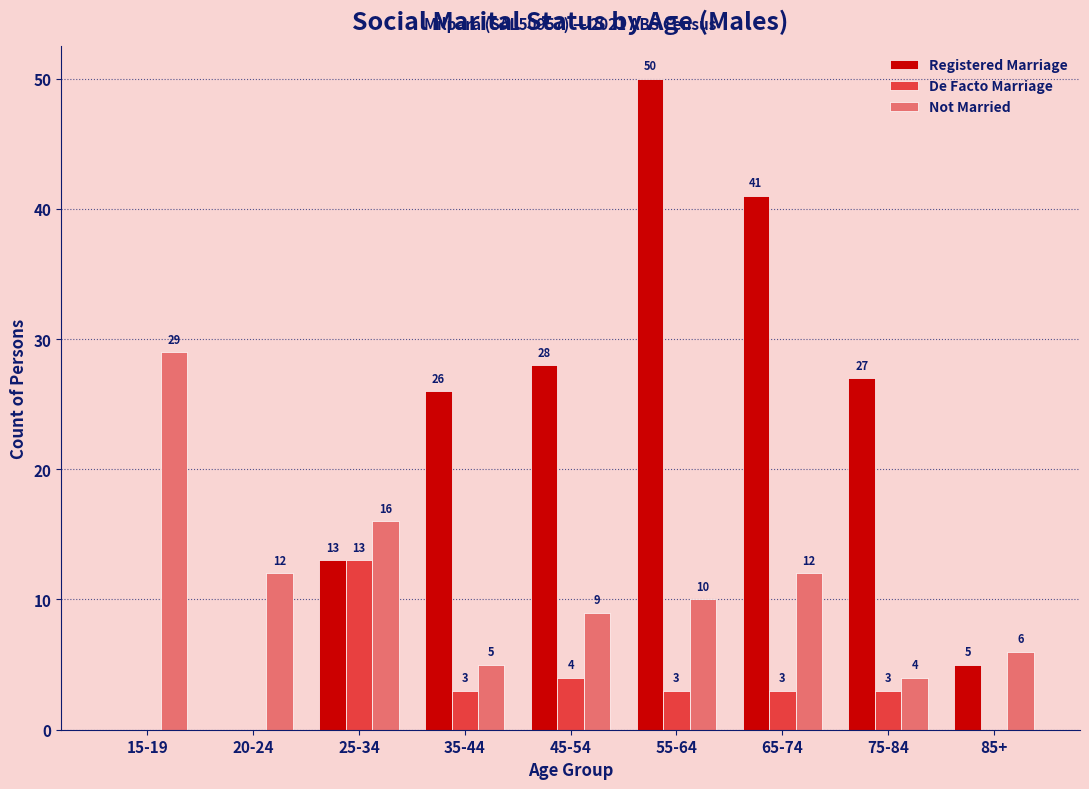

Reading left to right, extract all data points from this chart.

Registered Marriage: 15-19=0	20-24=0	25-34=13	35-44=26	45-54=28	55-64=50	65-74=41	75-84=27	85+=5
De Facto Marriage: 15-19=0	20-24=0	25-34=13	35-44=3	45-54=4	55-64=3	65-74=3	75-84=3	85+=0
Not Married: 15-19=29	20-24=12	25-34=16	35-44=5	45-54=9	55-64=10	65-74=12	75-84=4	85+=6